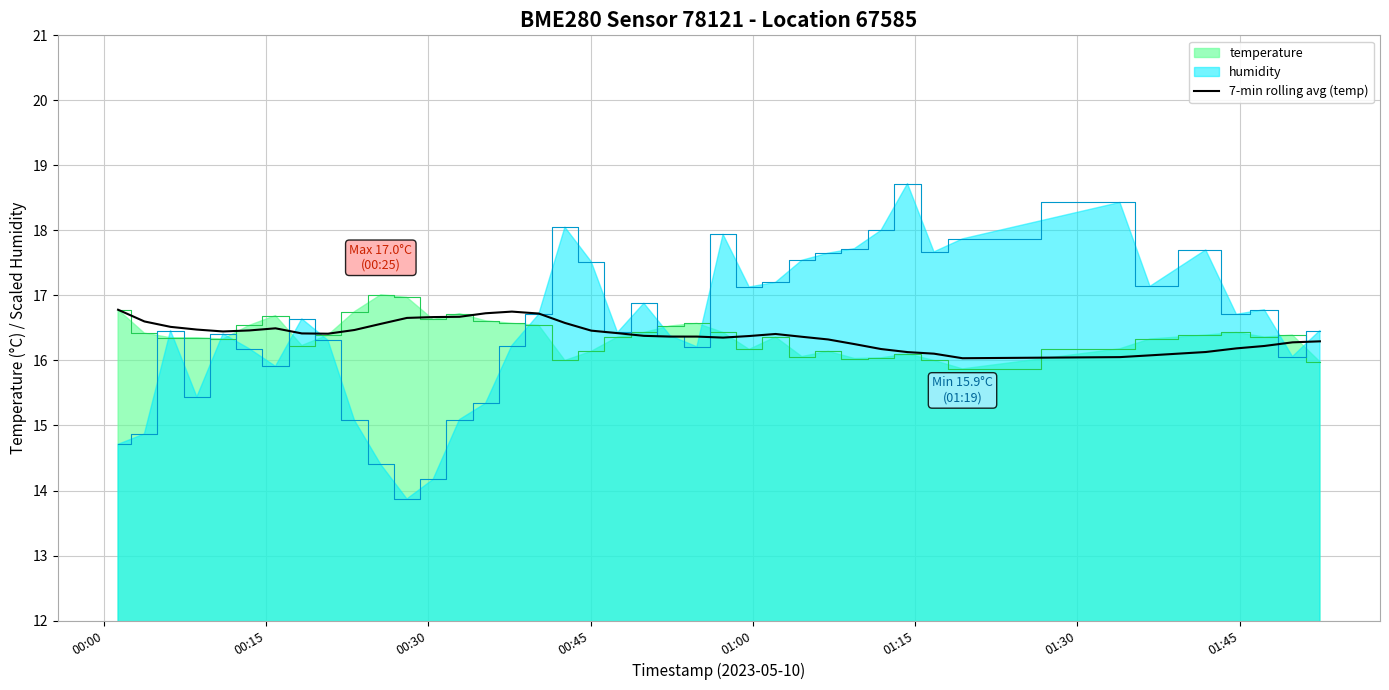

What is the difference between the second highest and second lowest values?

0.7